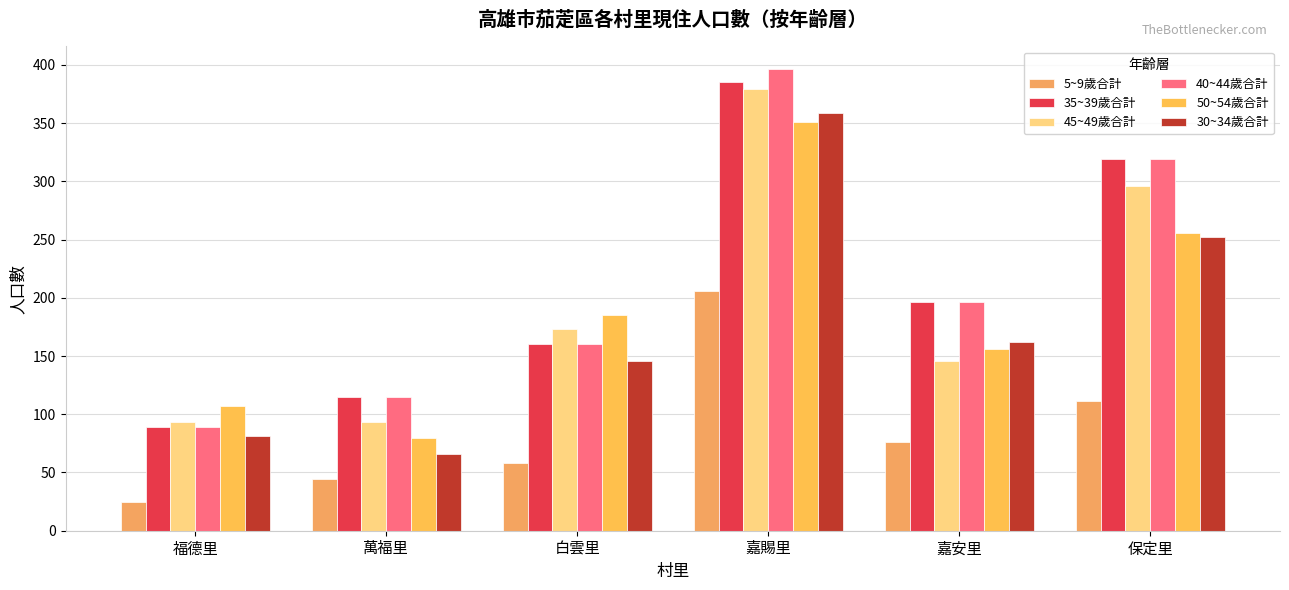

How many values in the 35~39歲合計 series are below 196?

3